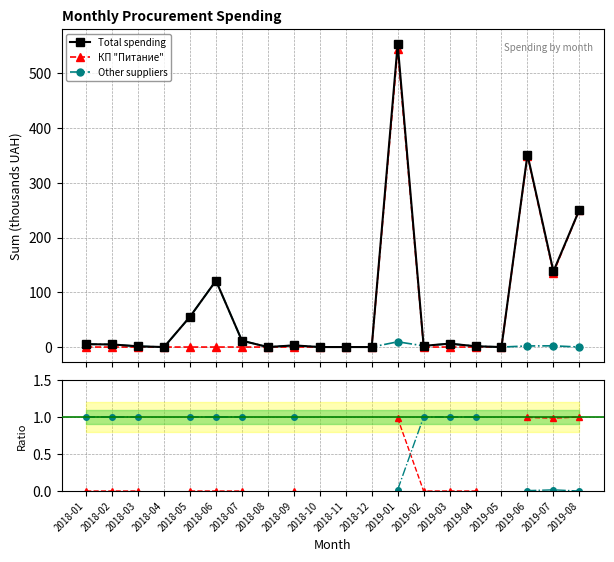

Is the value of КП "Питание" / Total at 2018-06 greater than the value of Other / Total at 2018-07?

No